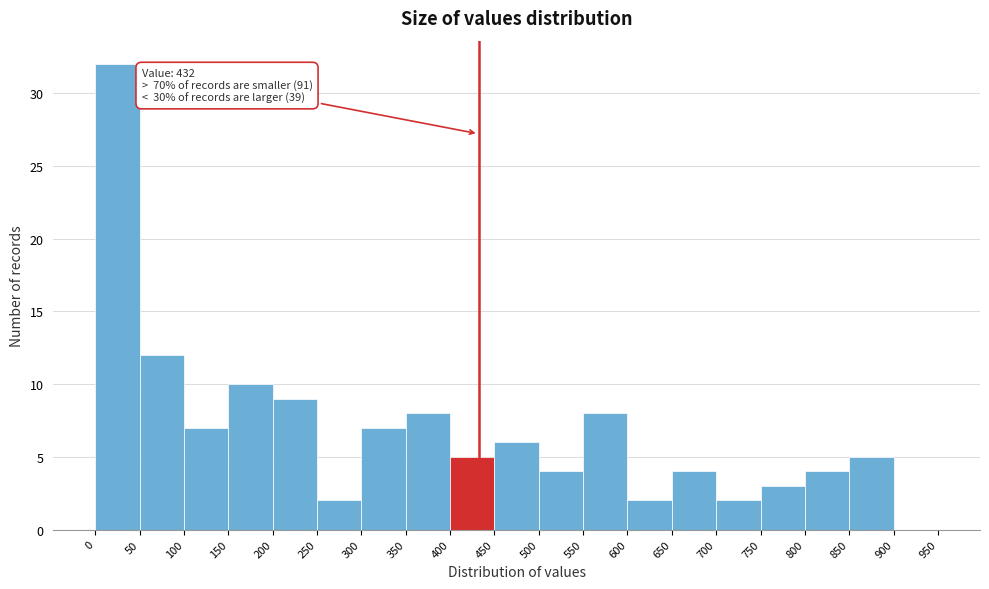

Which range on the x-axis has the tallest bar?

0 to 50